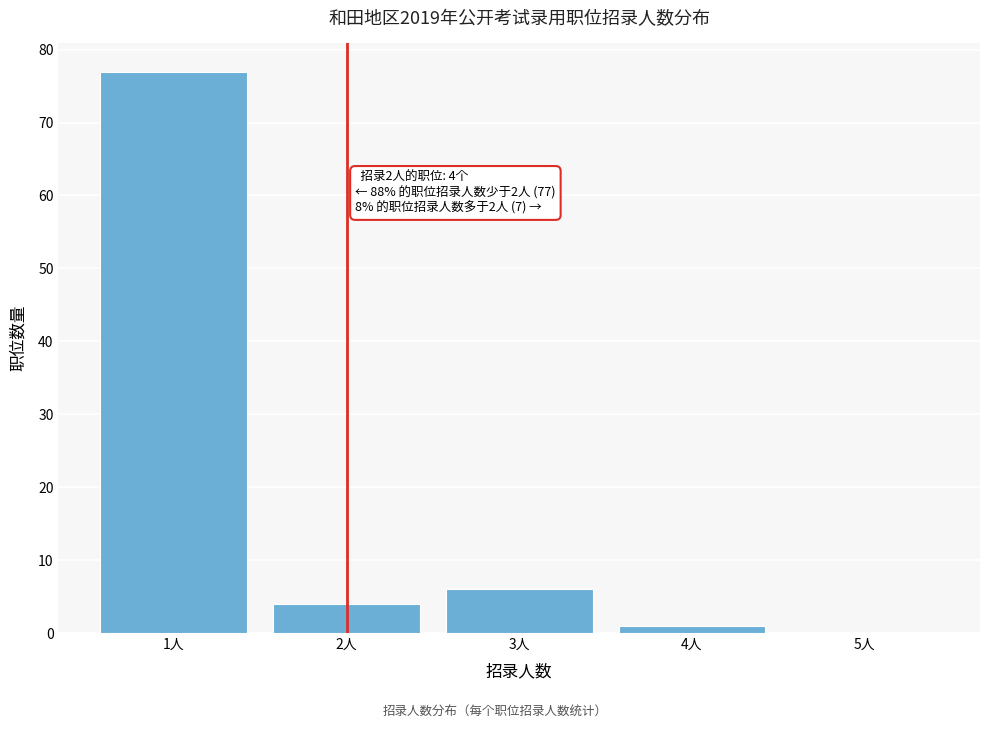

Reading left to right, extract all data points from this chart.

1人=77	2人=4	3人=6	4人=1	5人=0